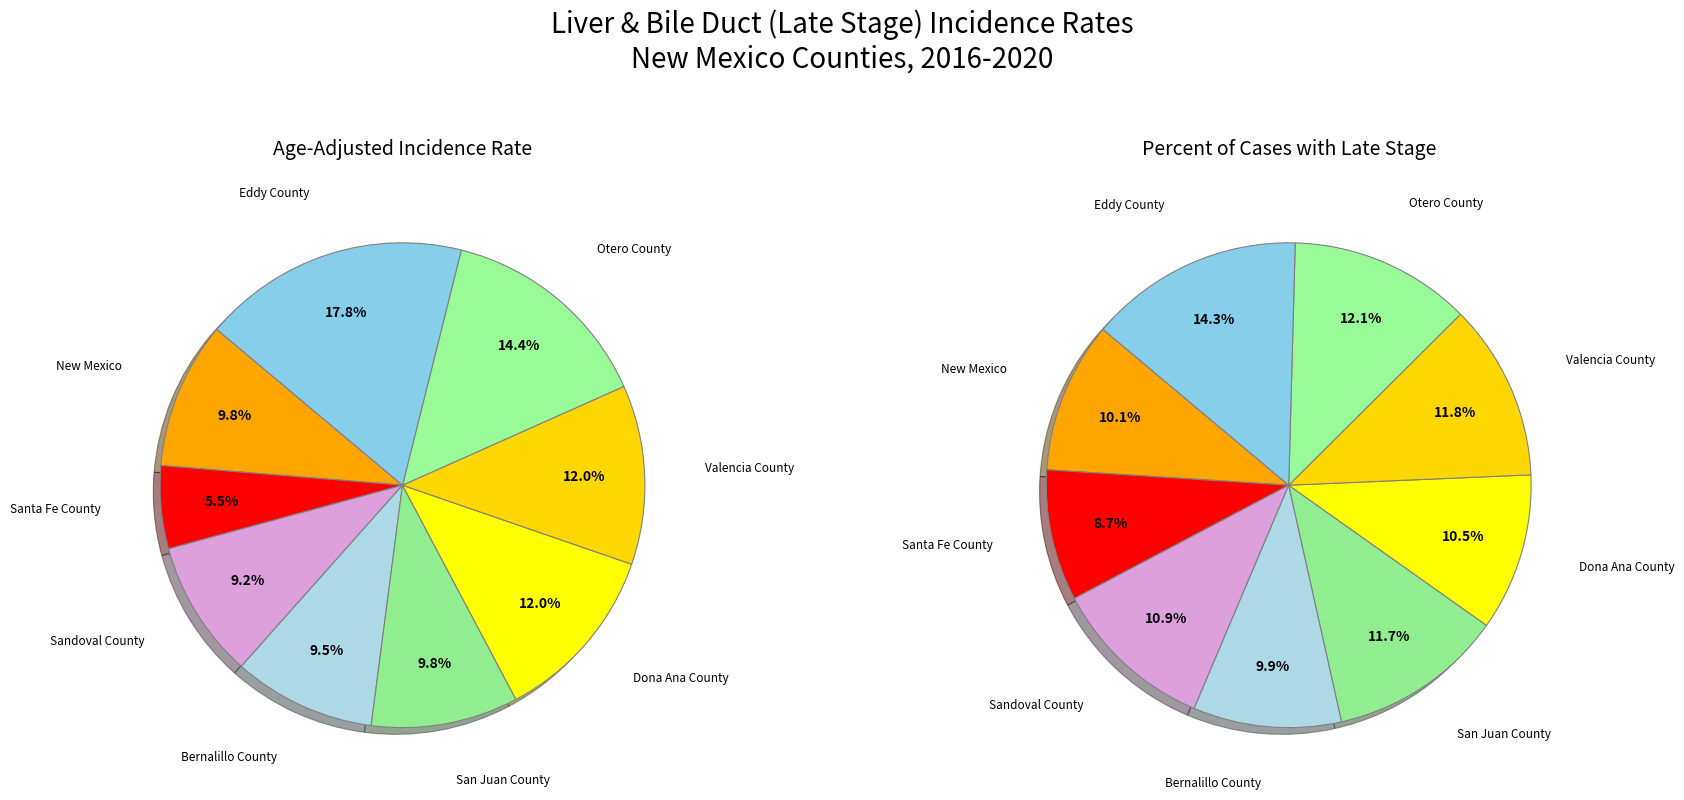

To the nearest percent, what is the combined percentage of Bernalillo County and Valencia County?

21%